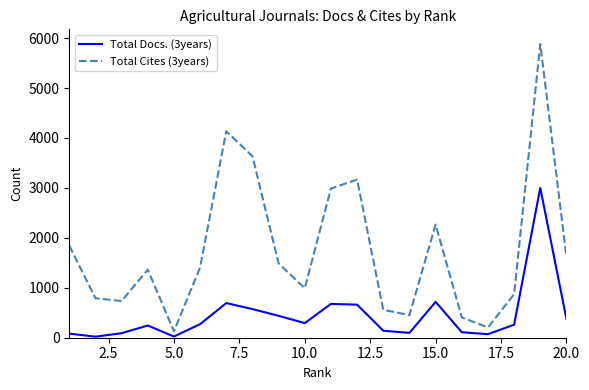

Which series has the largest total across all categories?

Total Cites (3years)